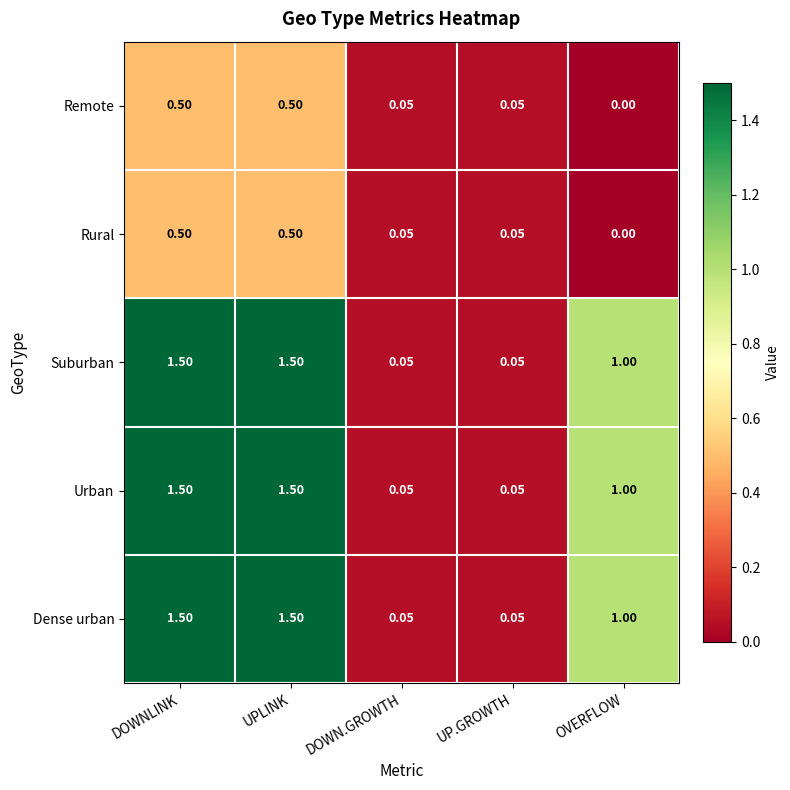

Is the value of Remote at DOWN.GROWTH greater than the value of Dense urban at DOWNLINK?

No